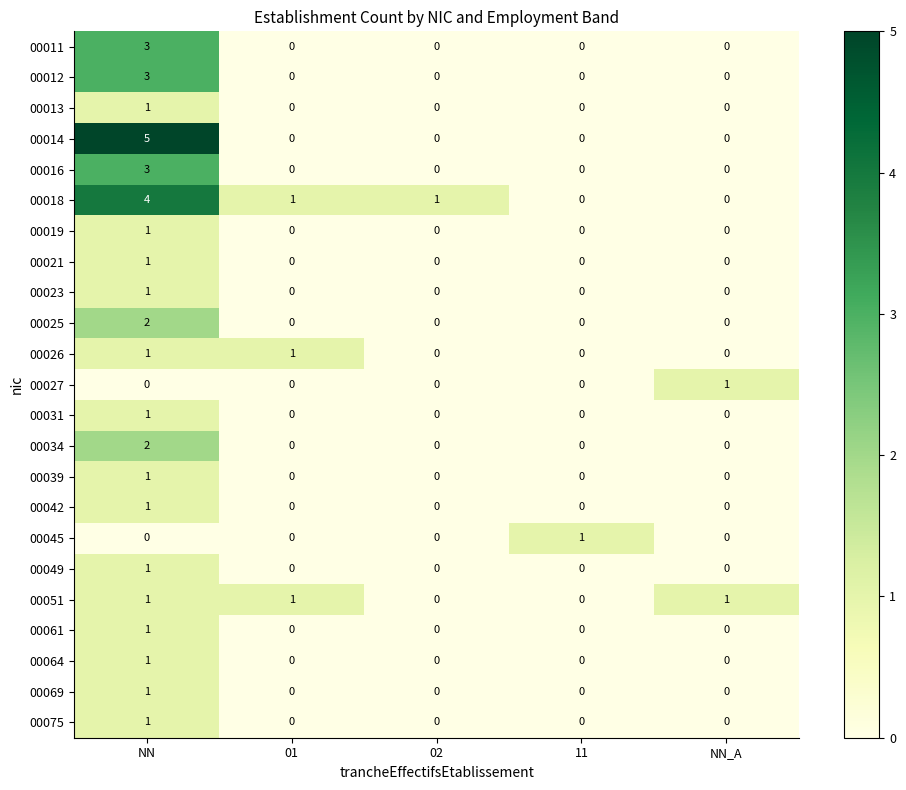

What is the maximum value shown in the chart?

5